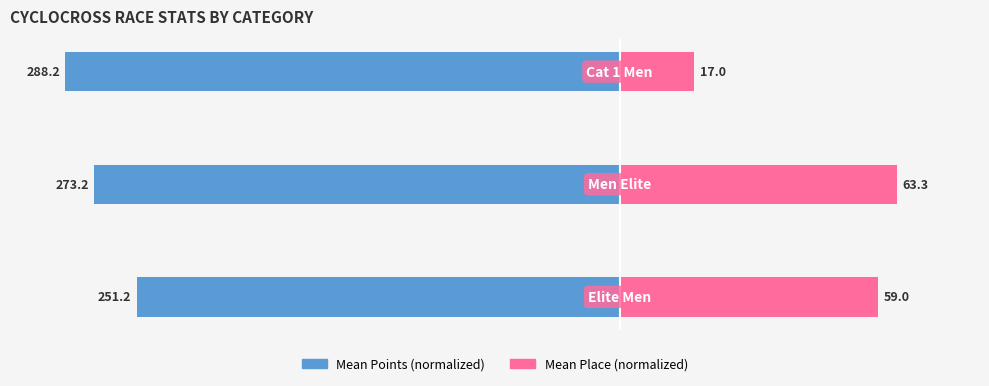

Which series has the largest range (max minus min)?

Mean Place (normalized)